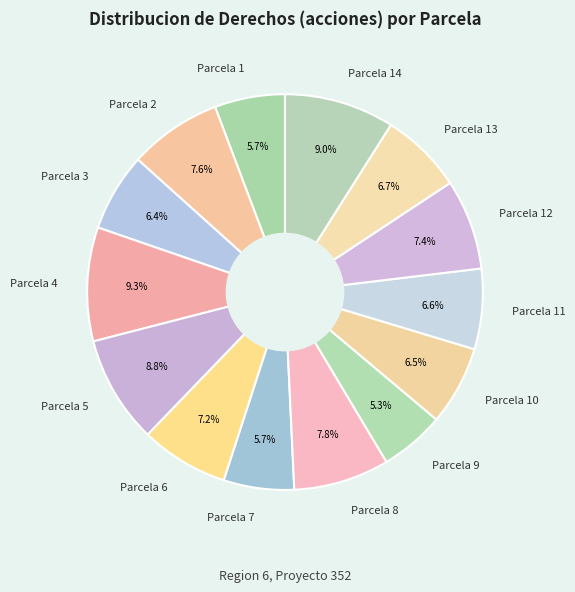

Does Parcela 3 account for over 50% of the chart?

No